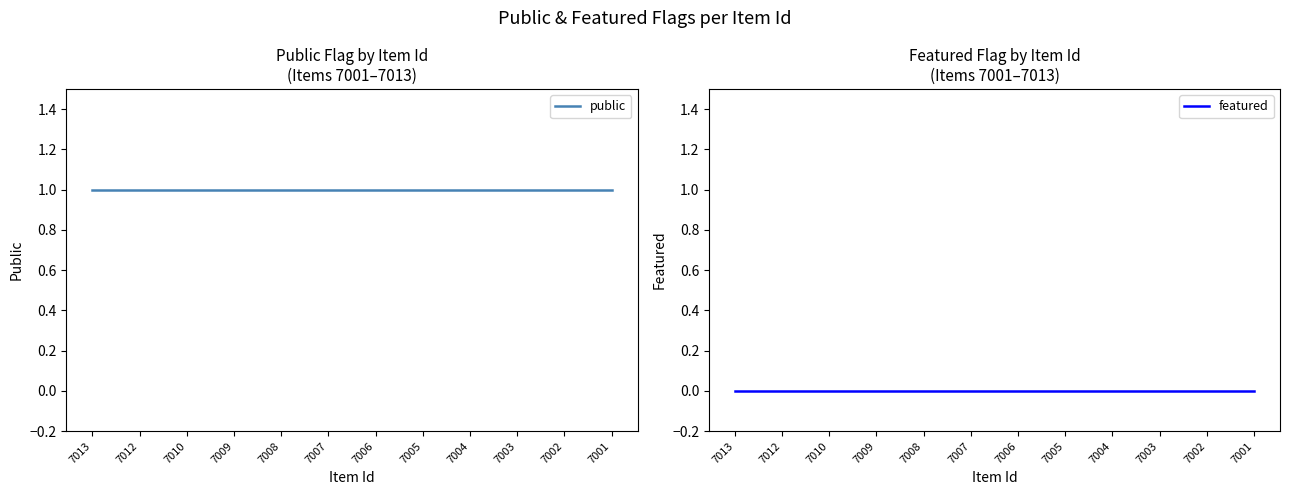

At which label does featured reach its minimum?

7013